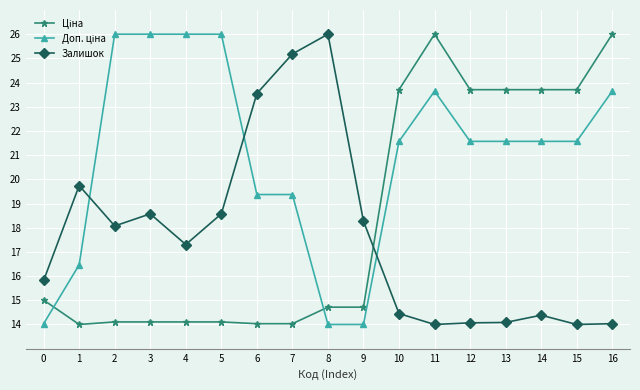

What is the spread (max minus min) of values at 3?

11.9